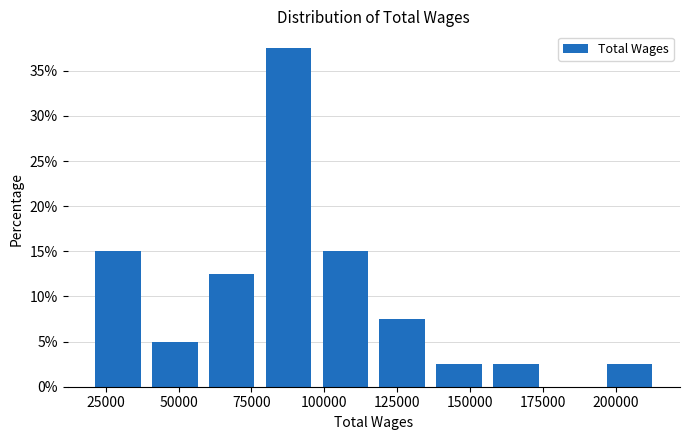

Around what value on the x-axis is the tallest bar? Give the approximate position of its centre, as read against the axis.

90000